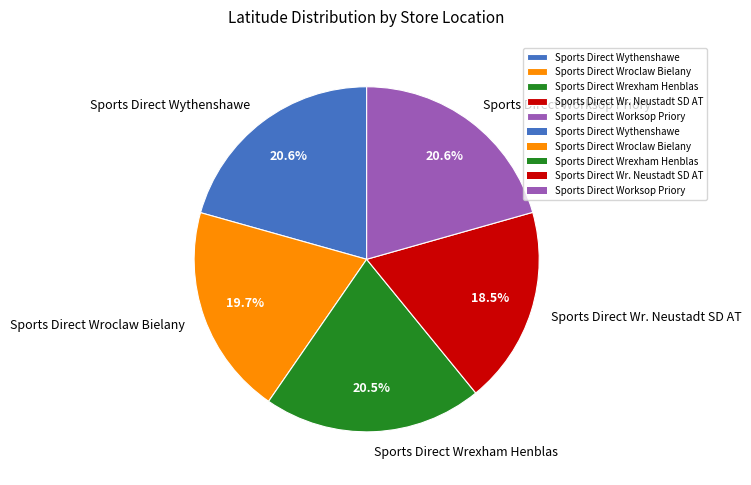

To the nearest percent, what is the difference between the Sports Direct Worksop Priory and Sports Direct Wroclaw Bielany slice percentages?

1%